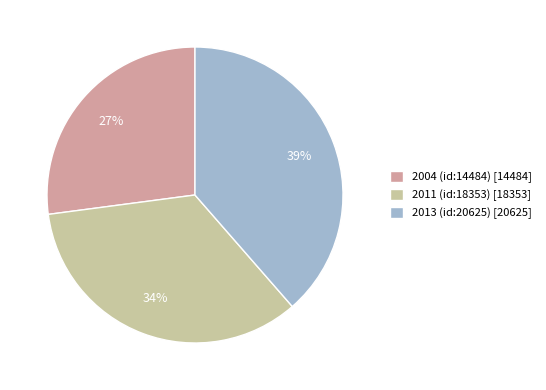

To the nearest percent, what is the combined percentage of 2011 (id:18353) and 2013 (id:20625)?

73%